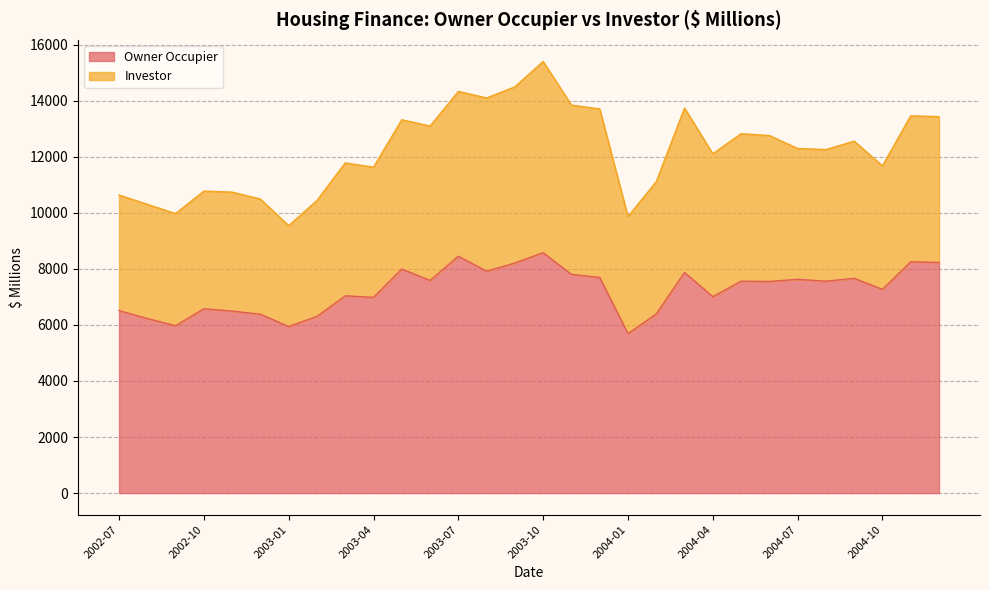

Read the value at 2003-08.

7918.0